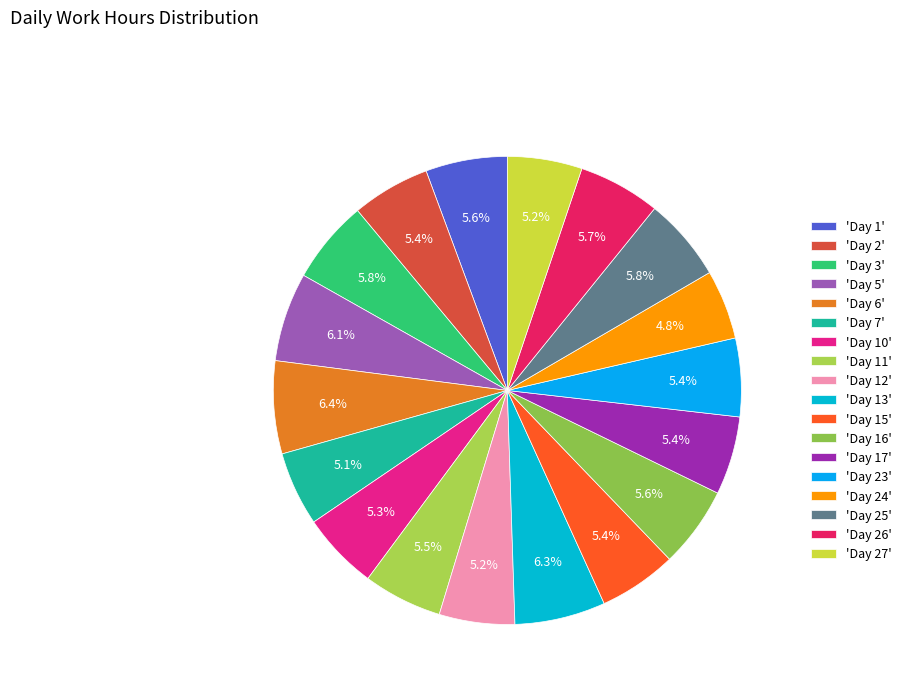

How many slices are in this pie chart?

18